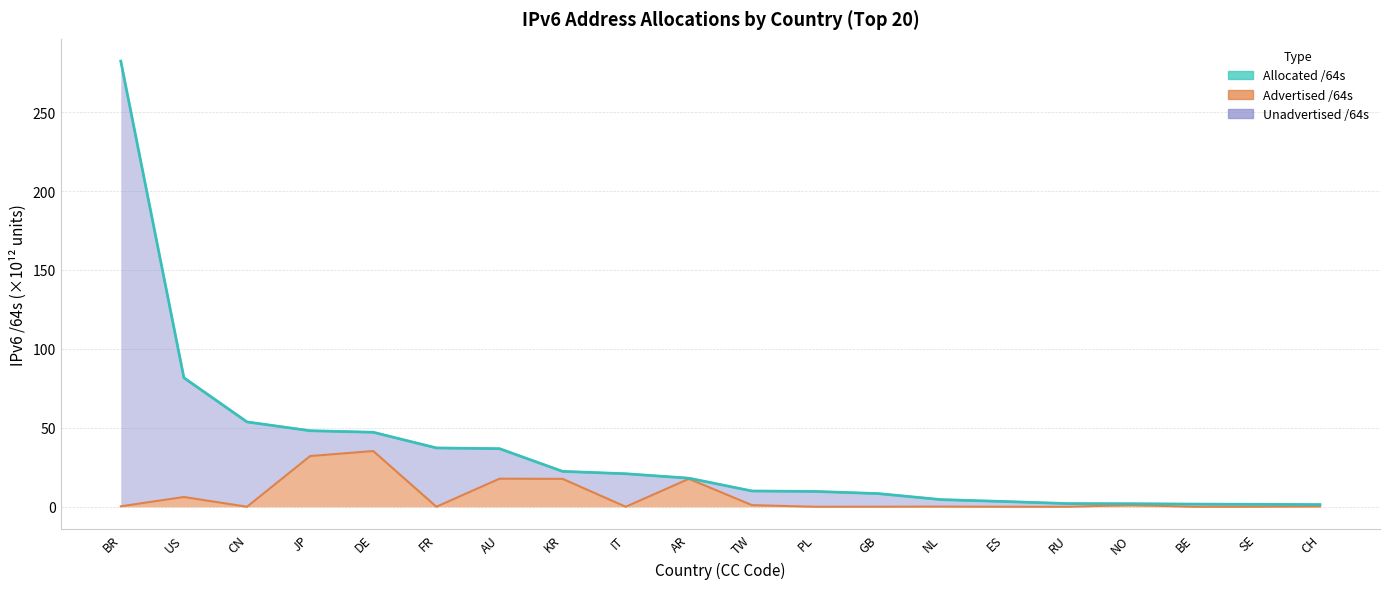

How many values in the Allocated /64s series exceed 18?

10